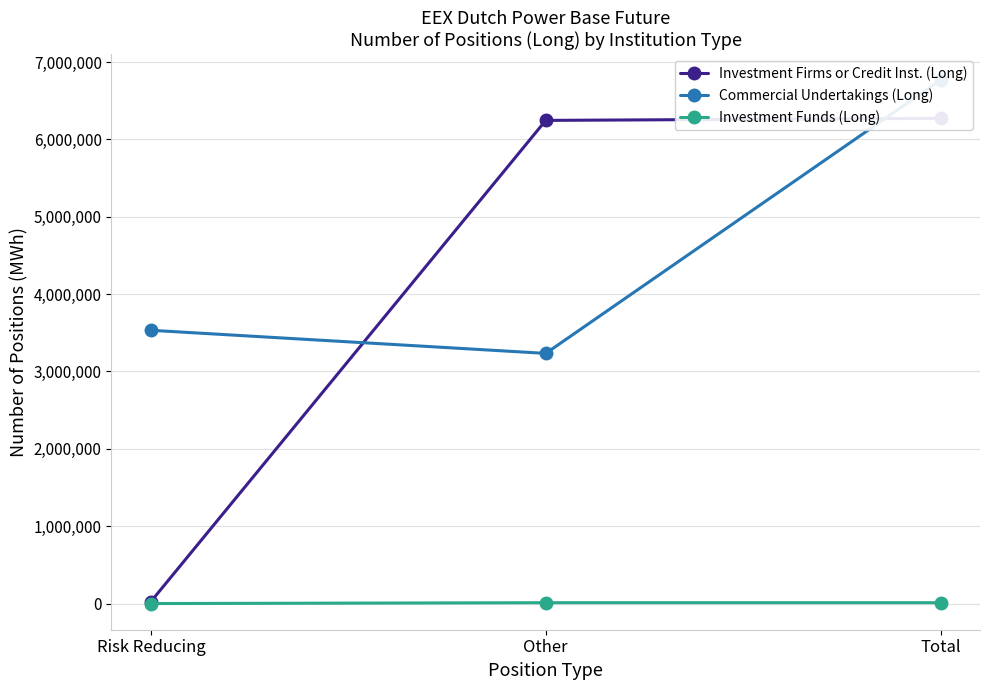

What is the total value across all series at Other?

9489529